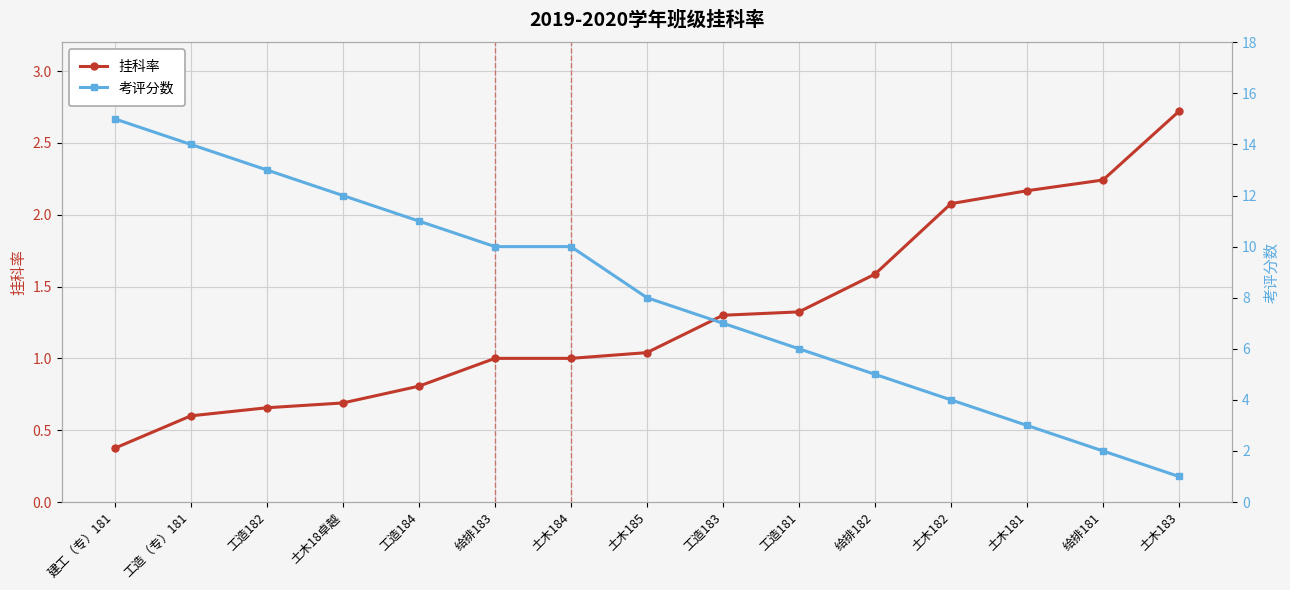

What value does the 考评分数 series have at 工造183?

7.0